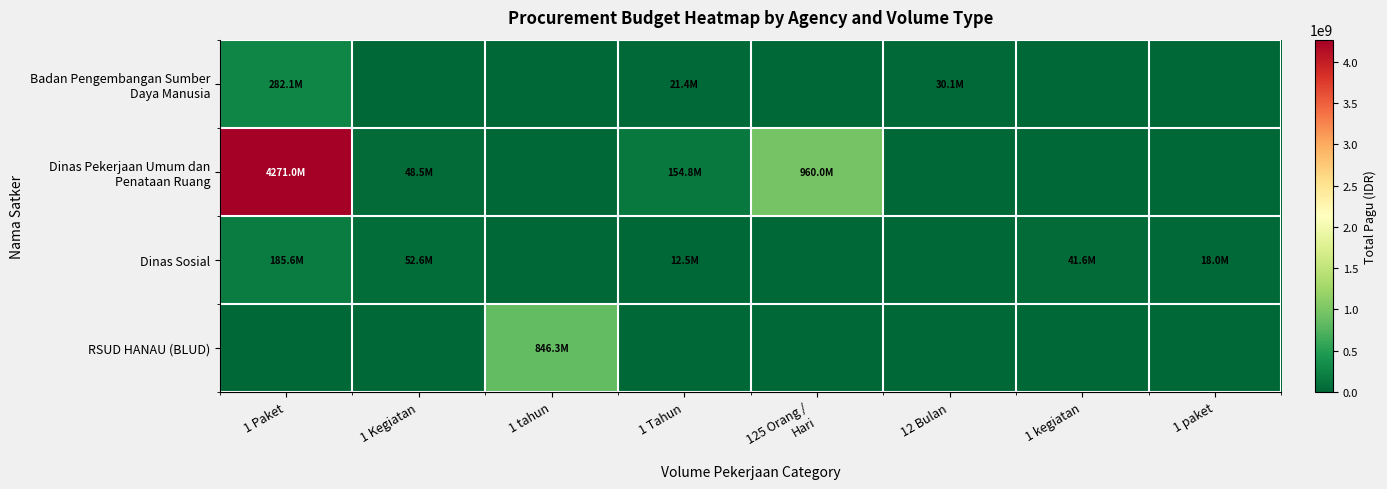

What is the total value across all series at 1 paket?

18000000